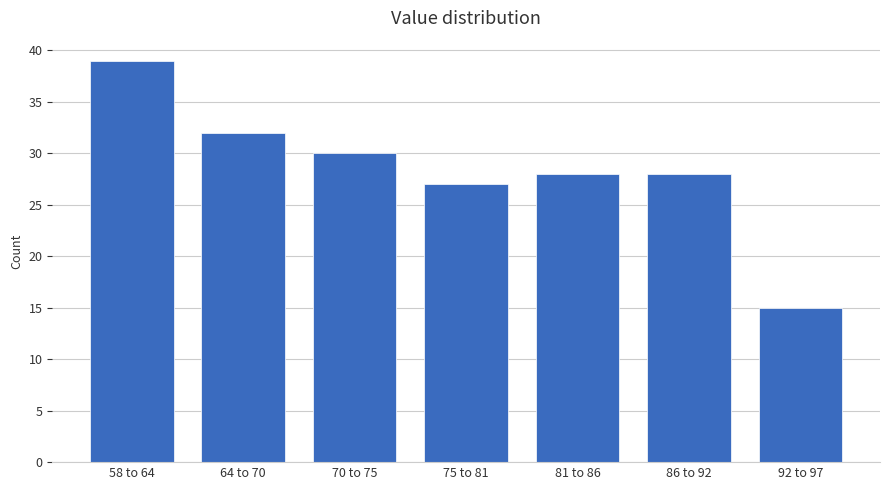

Reading left to right, extract all data points from this chart.

39	32	30	27	28	28	15